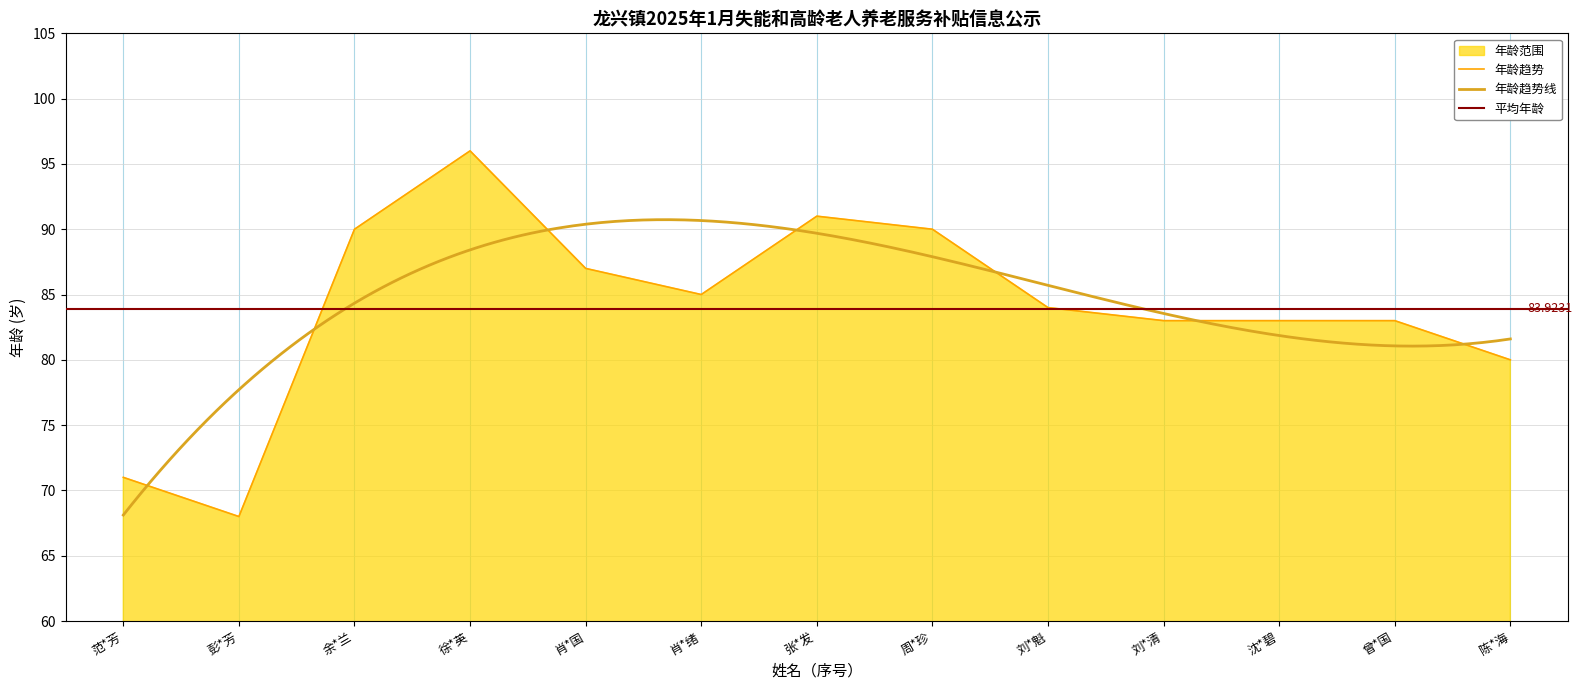

Reading left to right, what are all the values shown in this chart?

范*芳=71	彭*芳=68	余*兰=90	徐*英=96	肖*国=87	肖*绪=85	张*发=91	周*珍=90	刘*魁=84	刘*清=83	沈*碧=83	曾*国=83	陈*海=80